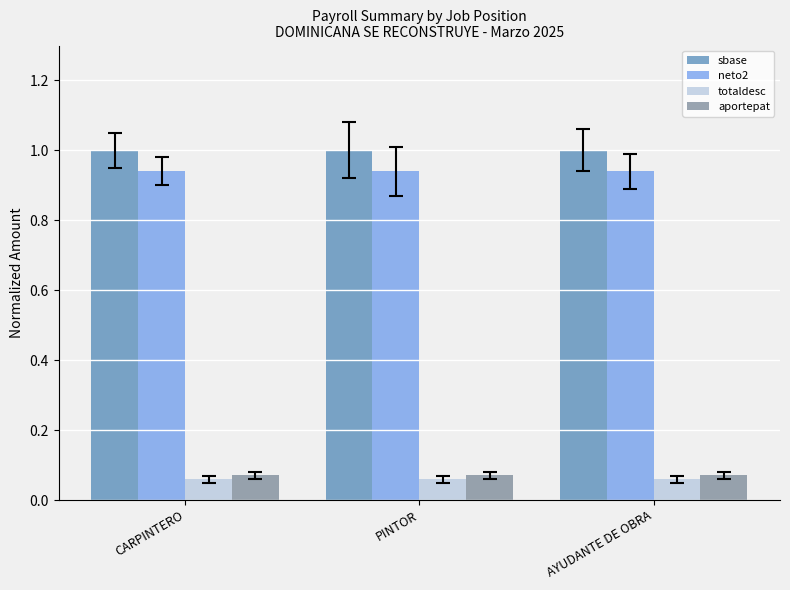

Which series has the largest total across all categories?

sbase